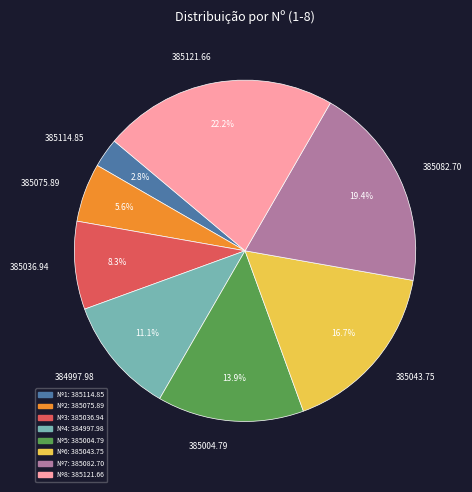

Does 384997.98 account for over 50% of the chart?

No